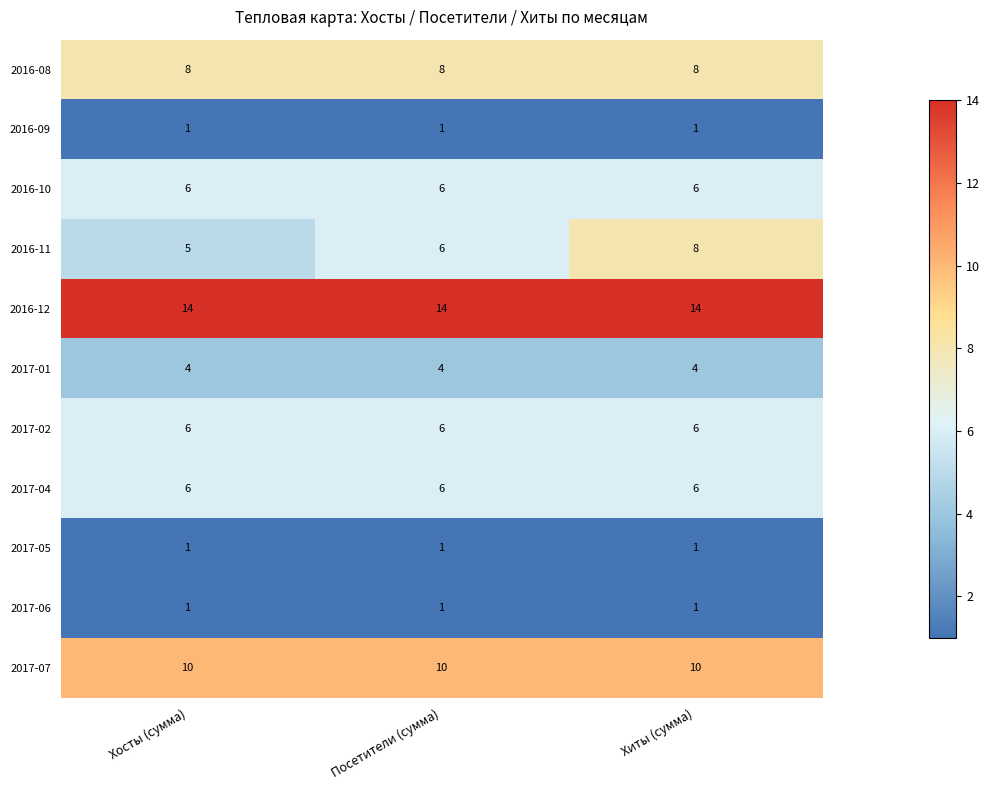

What is the sum of the 2017-07 values at Хиты (сумма) and Посетители (сумма)?

20